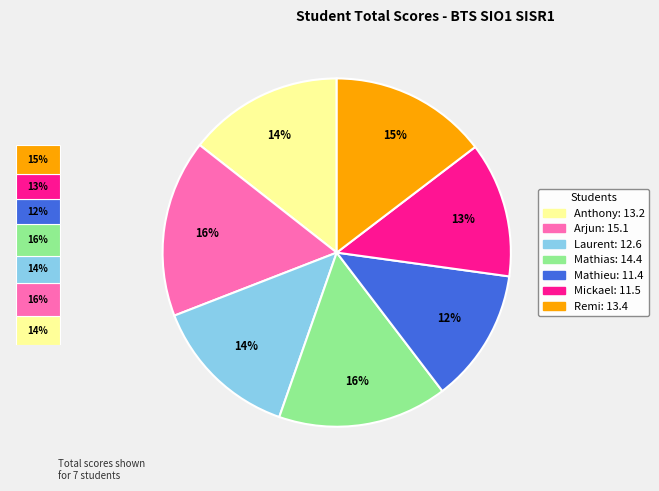

How many segments does this pie chart have?

7